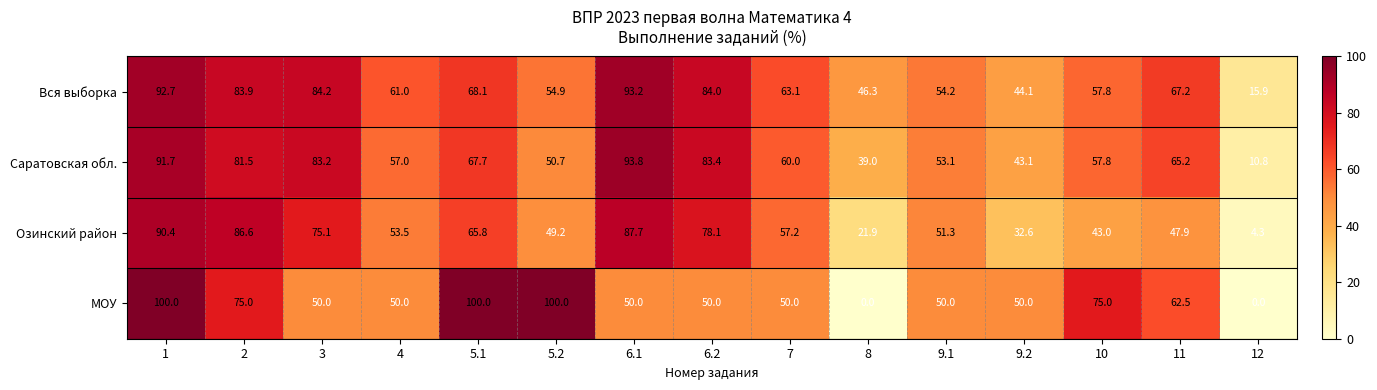

Which series has the widest spread of values?

МОУ